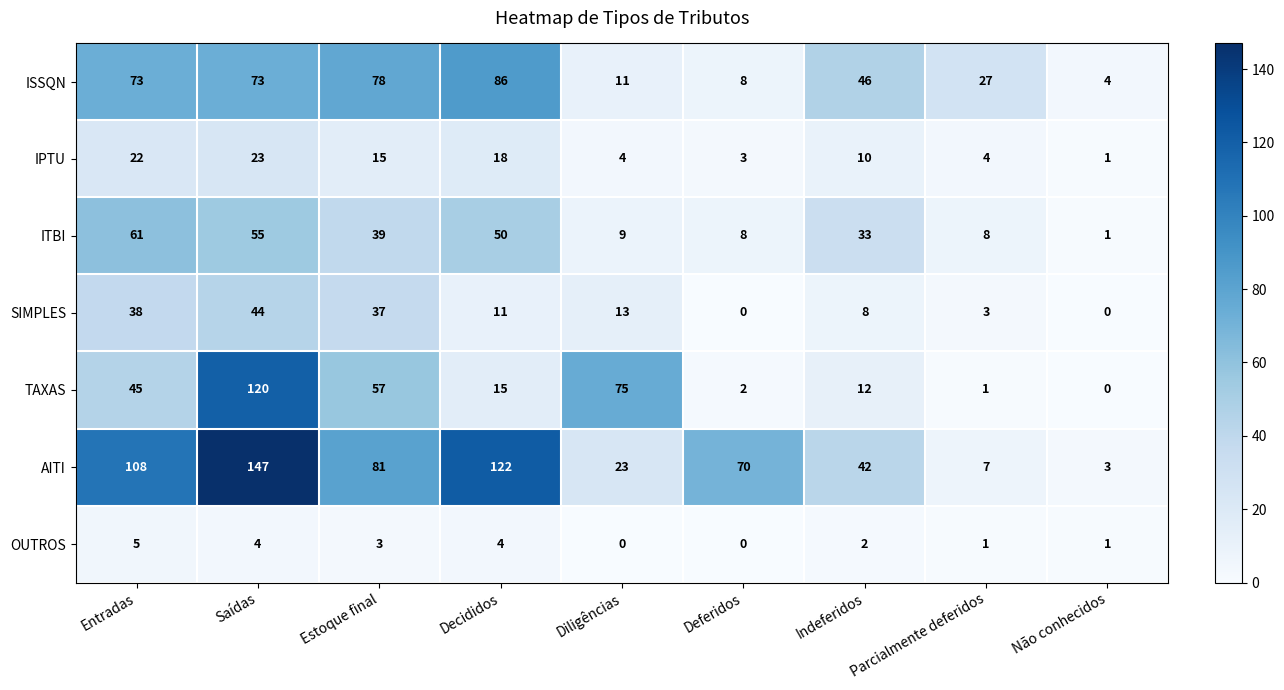

Between Indeferidos and Parcialmente deferidos, which series saw the biggest shift?

AITI